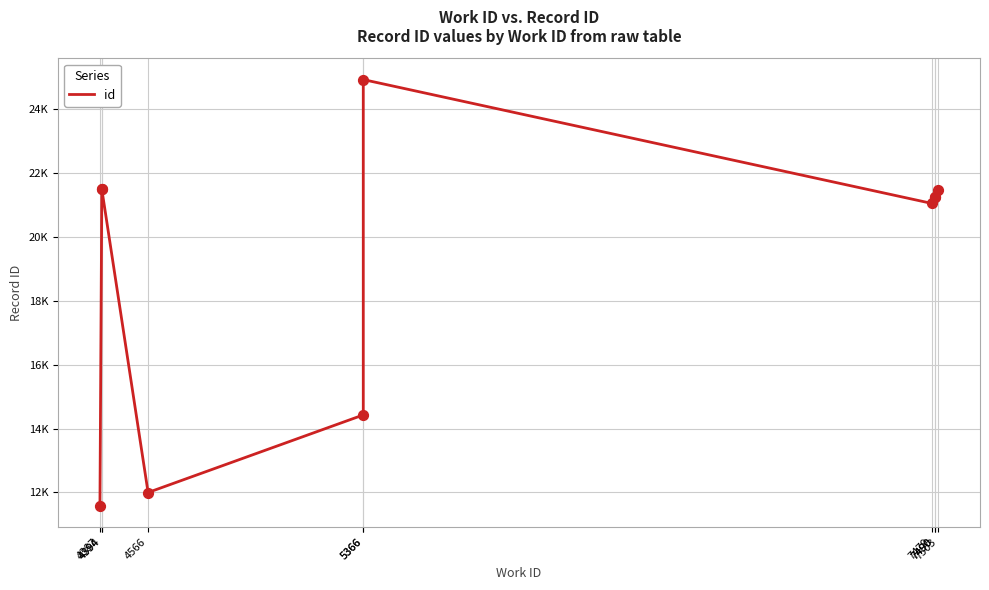

Approximately how many times larger is the value at 7503 compared to 4566?

1.8